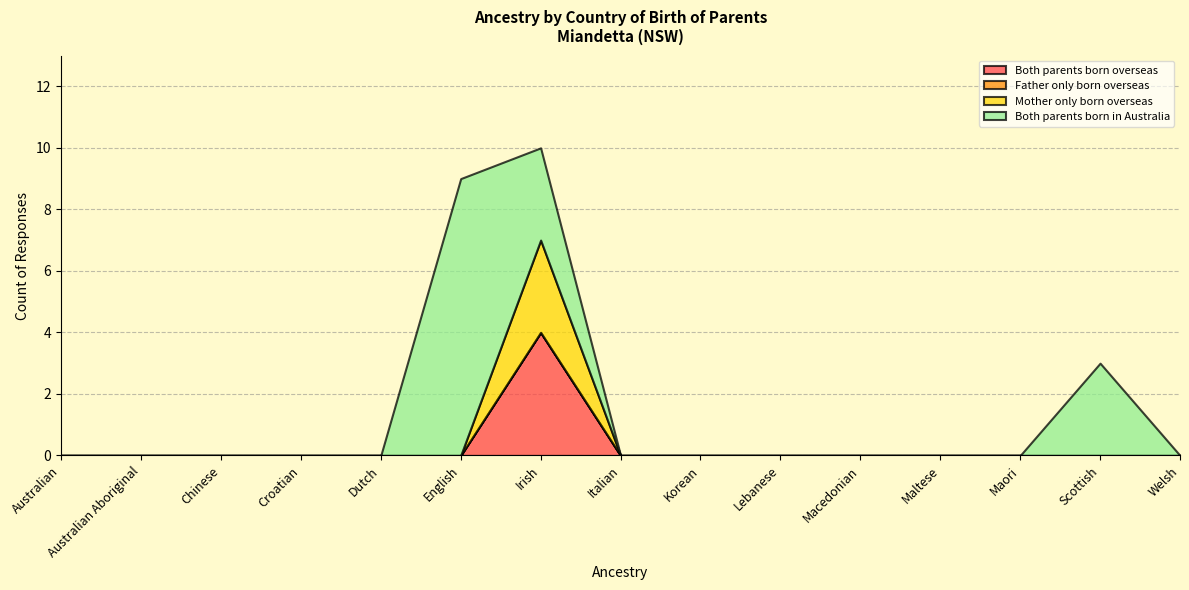

What is the label of the 5th point from the right?

Macedonian